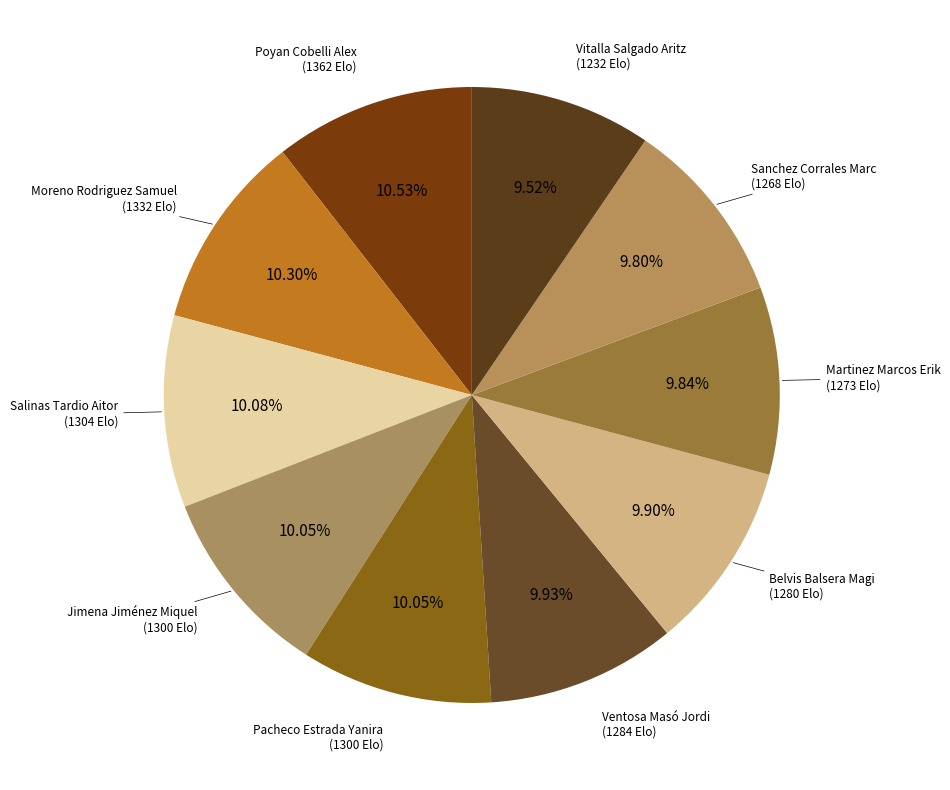

Which category has the smallest portion of the pie?

Vitalla Salgado Aritz